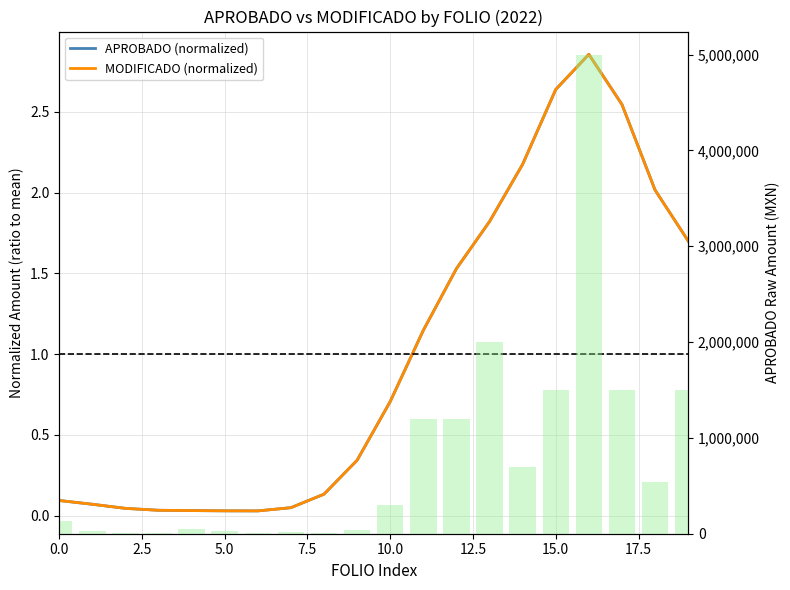

At which category is the sum across all series the highest?

16